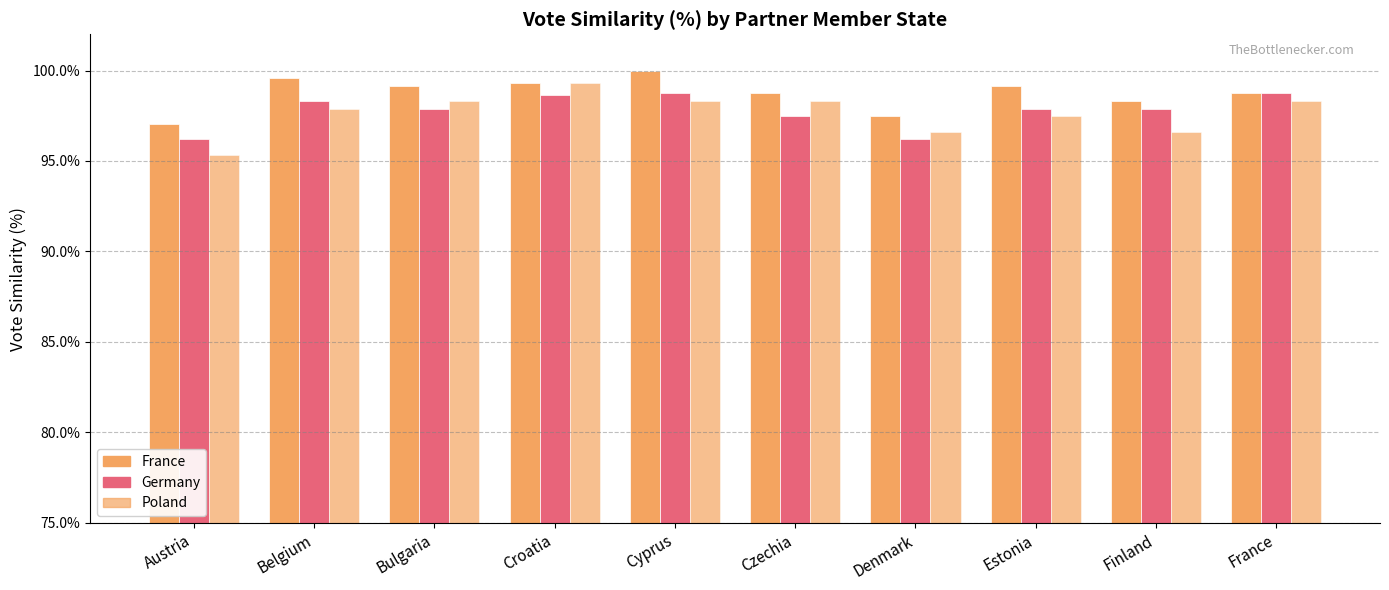

Which series changed the most between Belgium and Croatia?

Poland